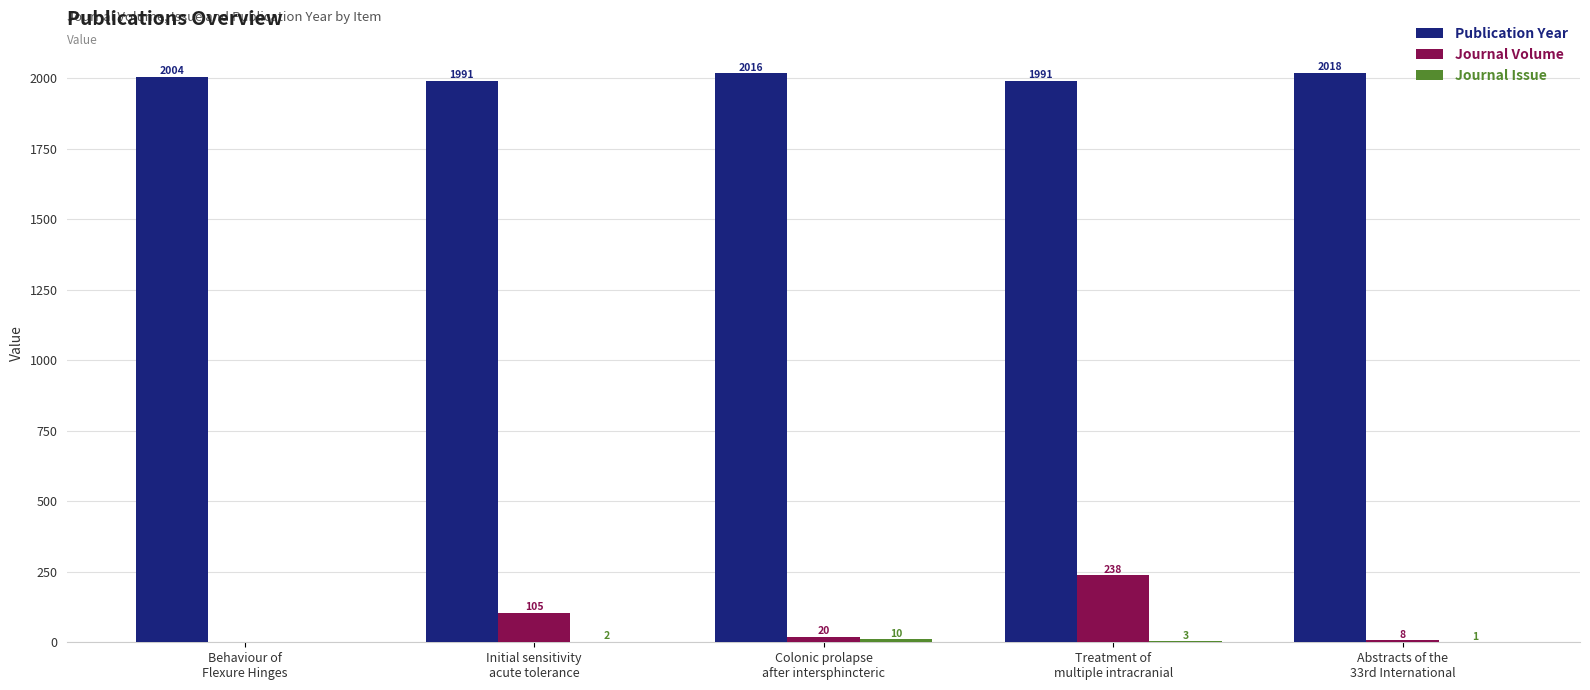

What is the highest value of the Publication Year series?

2018